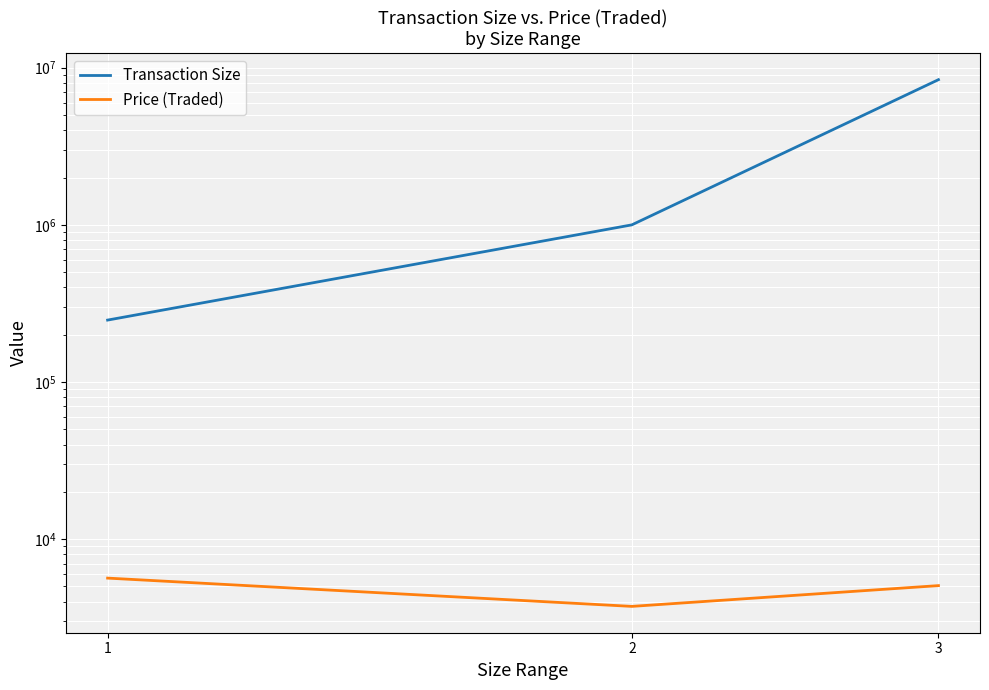

What are all the series names shown in the legend?

Transaction Size, Price (Traded)